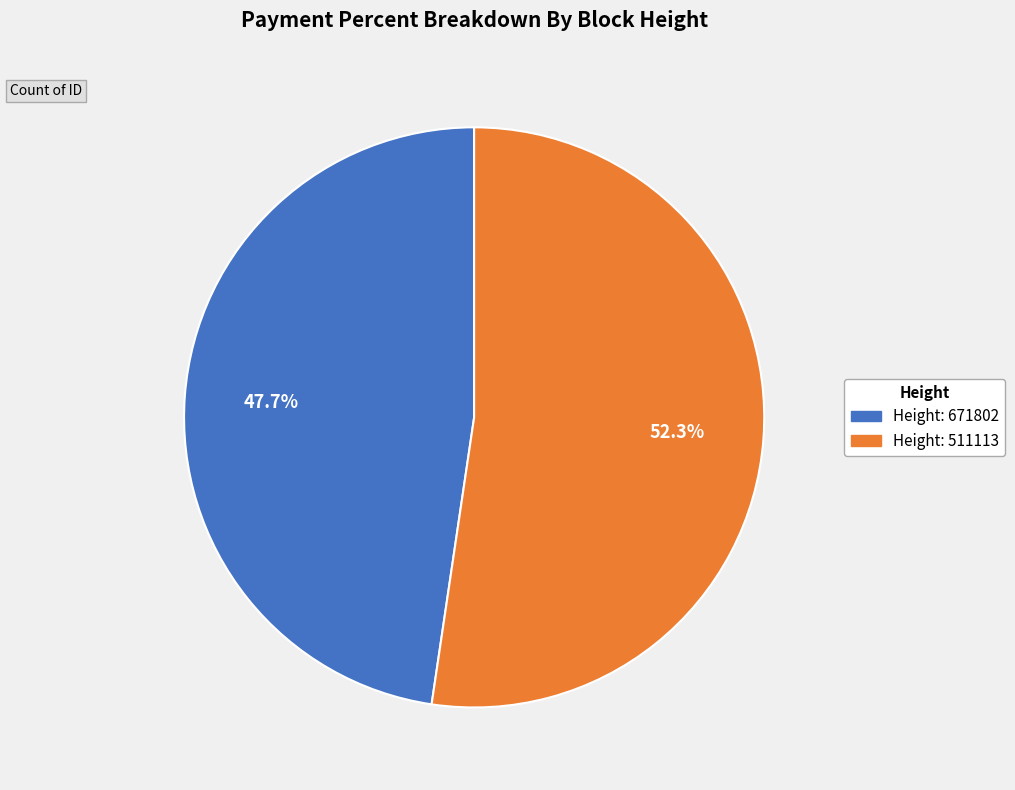

Is there a majority slice in this chart?

Yes